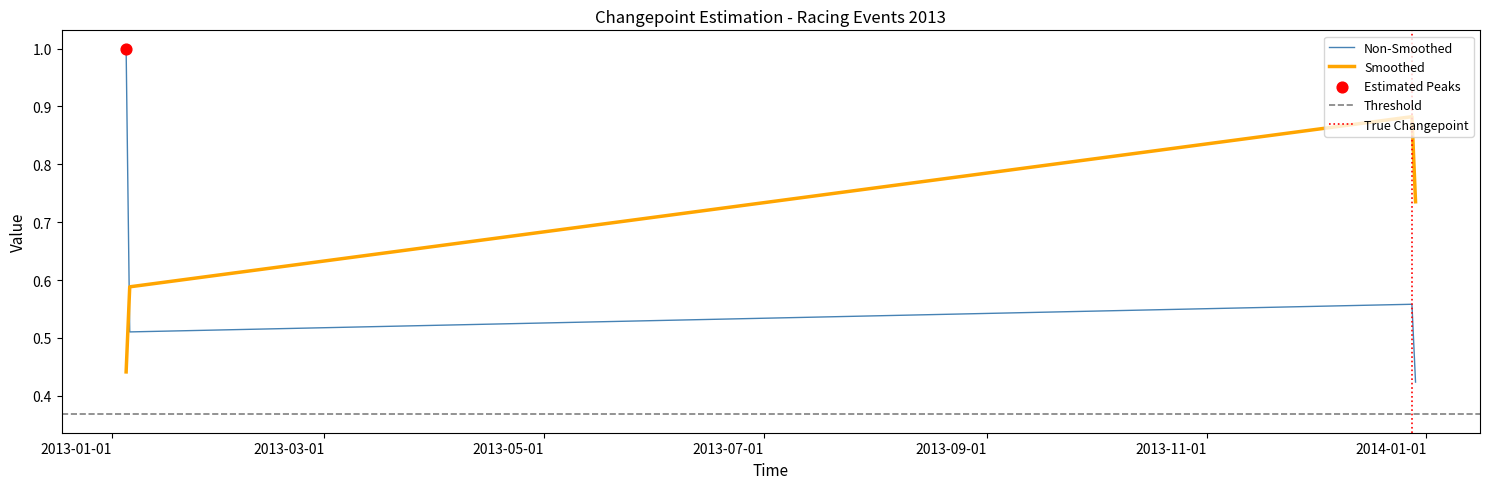

At which category is the sum across all series the highest?

2013-01-05